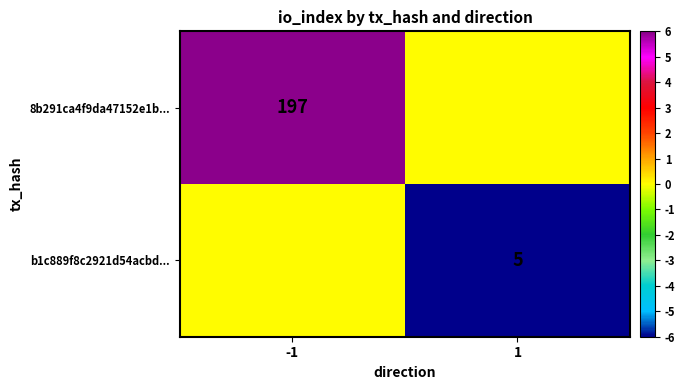

How many data points does each series have?

2